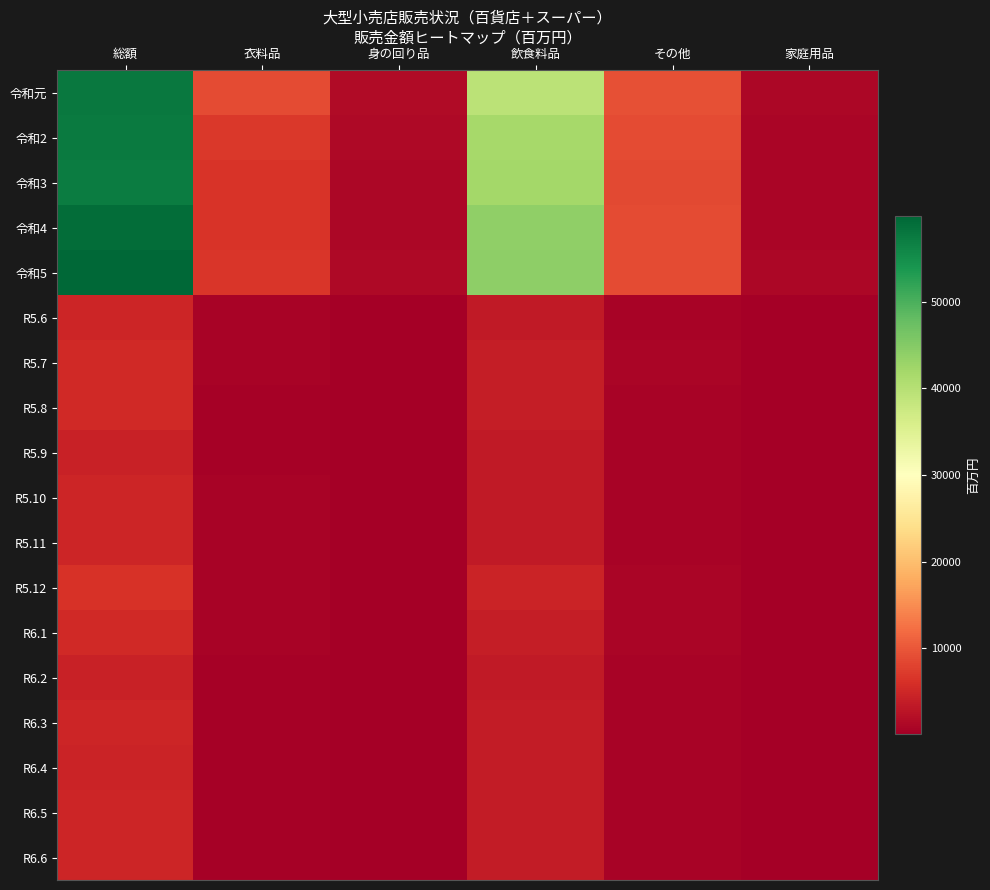

Reading left to right, transcribe all the data shown in this chart.

令和元: 総額=57628	衣料品=8856	身の回り品=1659	飲食料品=39438	その他=9334	家庭用品=1021
令和2: 総額=57408	衣料品=6993	身の回り品=1356	飲食料品=41676	その他=8739	家庭用品=987
令和3: 総額=57220	衣料品=6604	身の回り品=1219	飲食料品=42007	その他=8608	家庭用品=961
令和4: 総額=59043	衣料品=6479	身の回り品=1237	飲食料品=43809	その他=8756	家庭用品=959
令和5: 総額=59884	衣料品=6848	身の回り品=1456	飲食料品=44131	その他=8905	家庭用品=1136
R5.6: 総額=4805	衣料品=606	身の回り品=125	飲食料品=3483	その他=715	家庭用品=89
R5.7: 総額=5244	衣料品=633	身の回り品=151	飲食料品=3825	その他=786	家庭用品=104
R5.8: 総額=5276	衣料品=488	身の回り品=129	飲食料品=4026	その他=762	家庭用品=93
R5.9: 総額=4490	衣料品=456	身の回り品=118	飲食料品=3377	その他=657	家庭用品=79
R5.10: 総額=4905	衣料品=655	身の回り品=120	飲食料品=3490	その他=761	家庭用品=90
R5.11: 総額=4861	衣料品=606	身の回り品=110	飲食料品=3486	その他=768	家庭用品=93
R5.12: 総額=6353	衣料品=748	身の回り品=145	飲食料品=4628	その他=977	家庭用品=125
R6.1: 総額=5353	衣料品=644	身の回り品=141	飲食料品=3872	その他=837	家庭用品=105
R6.2: 総額=4398	衣料品=324	身の回り品=73	飲食料品=3504	その他=570	家庭用品=74
R6.3: 総額=4785	衣料品=387	身の回り品=93	飲食料品=3740	その他=658	家庭用品=89
R6.4: 総額=4637	衣料品=408	身の回り品=92	飲食料品=3619	その他=610	家庭用品=88
R6.5: 総額=4775	衣料品=402	身の回り品=100	飲食料品=3761	その他=613	家庭用品=84
R6.6: 総額=4792	衣料品=454	身の回り品=105	飲食料品=3696	その他=643	家庭用品=87